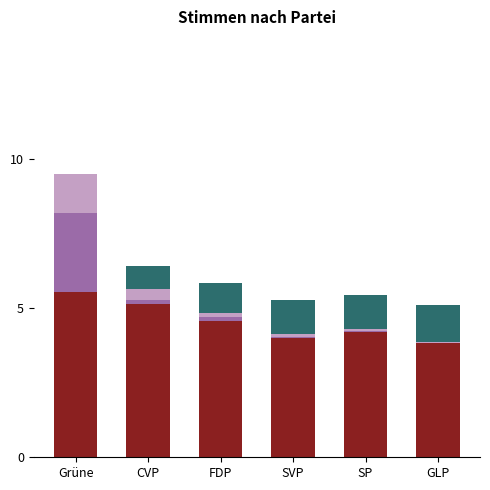

What is the total value across all series at Grüne?

9.5